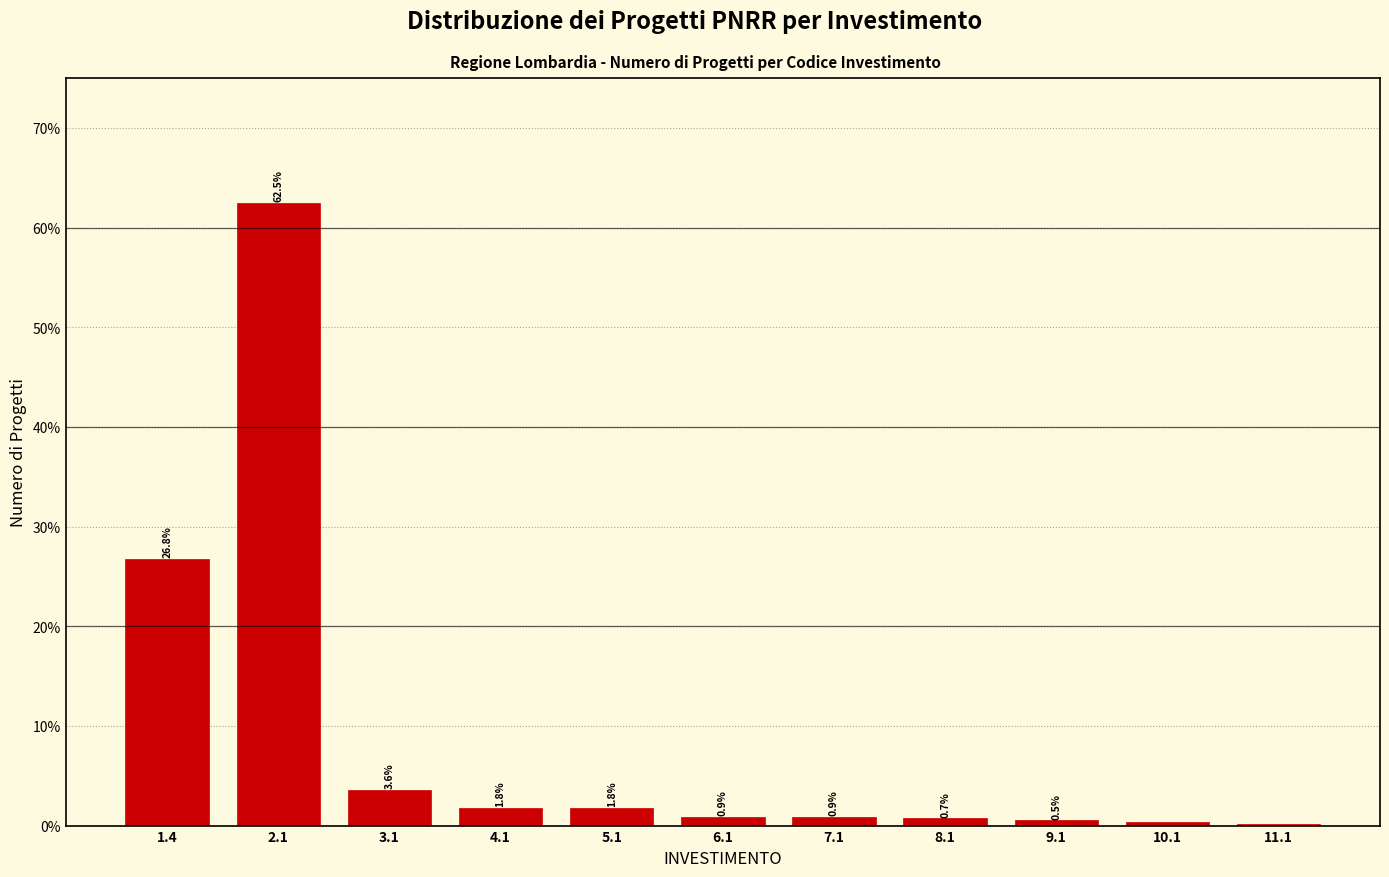

Which has a higher value, 5.1 or 8.1?

5.1